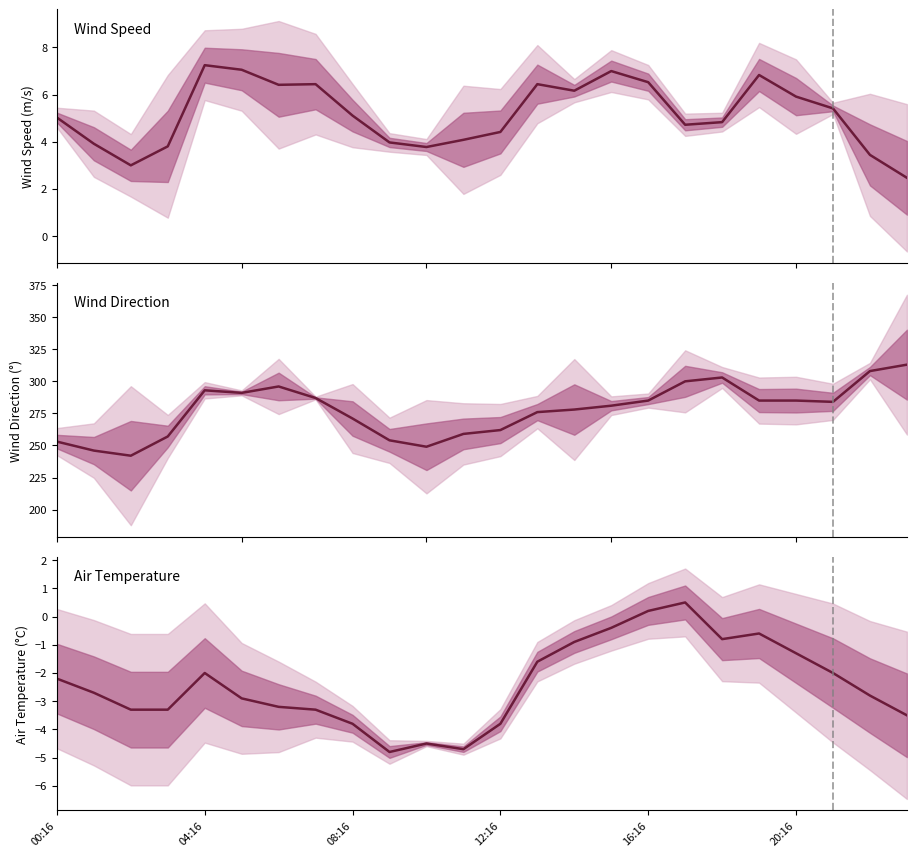

At which label does WIND_SPEED reach its minimum?

23